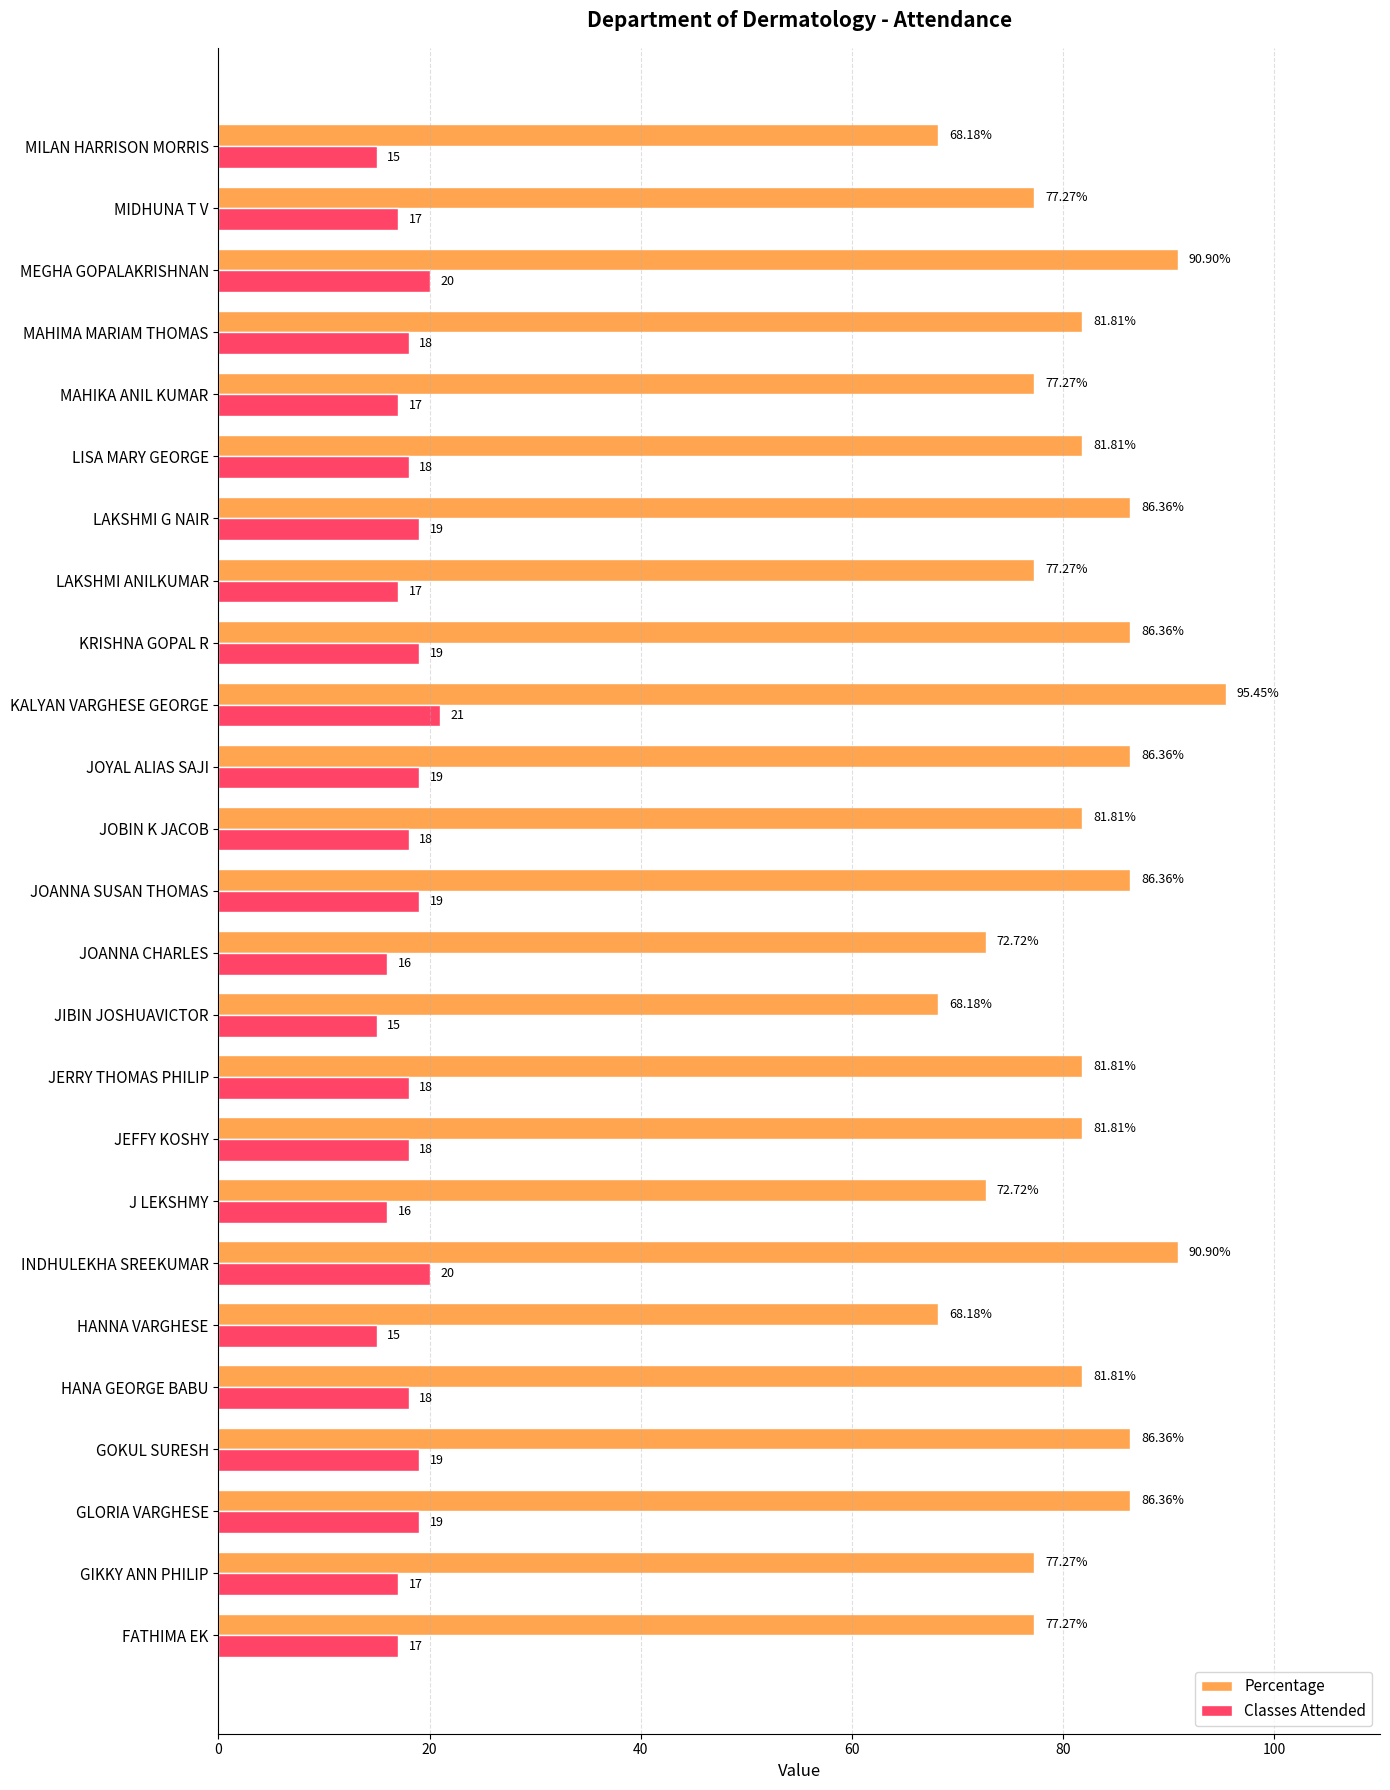

At how many categories does at least one series exceed 23?

25